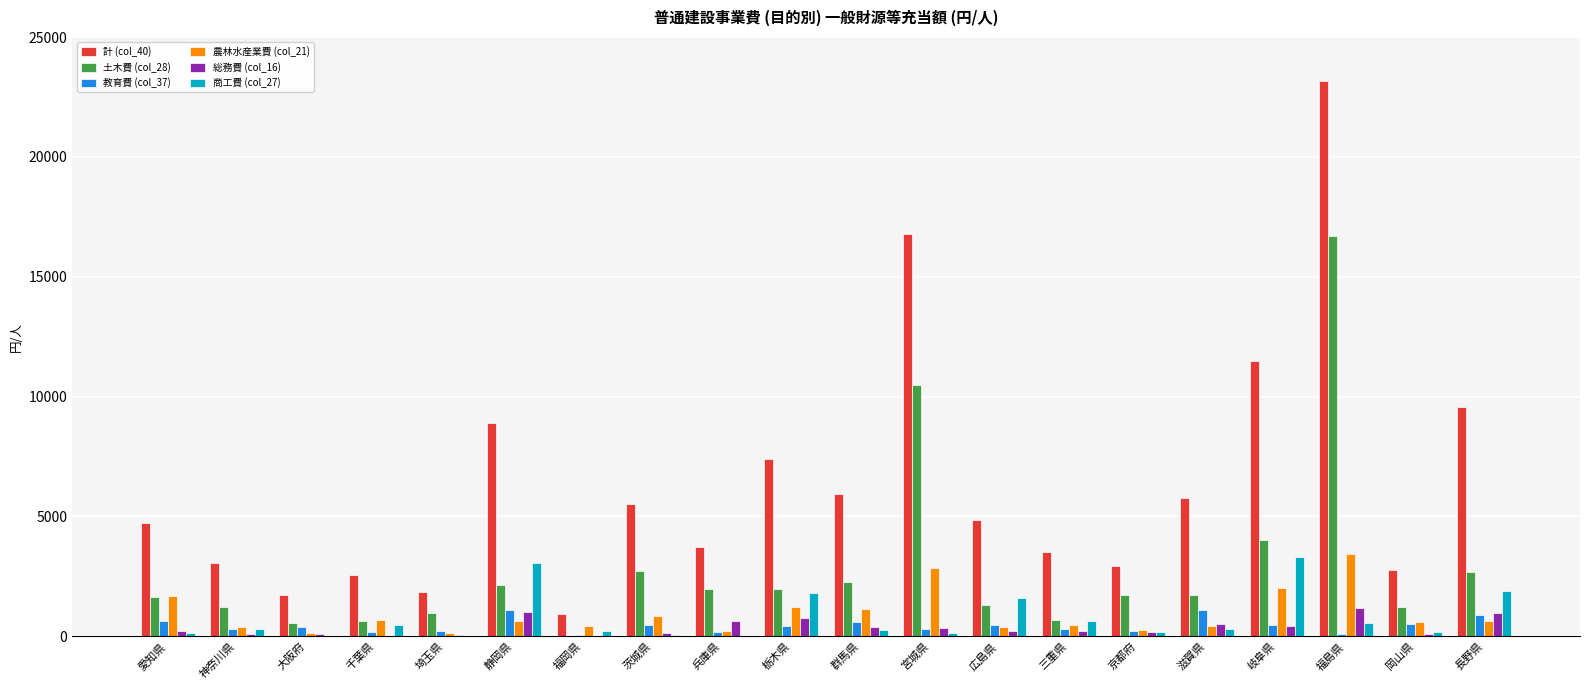

Is it true that 商工費 (col_27) equals 1877 at 長野県?

True